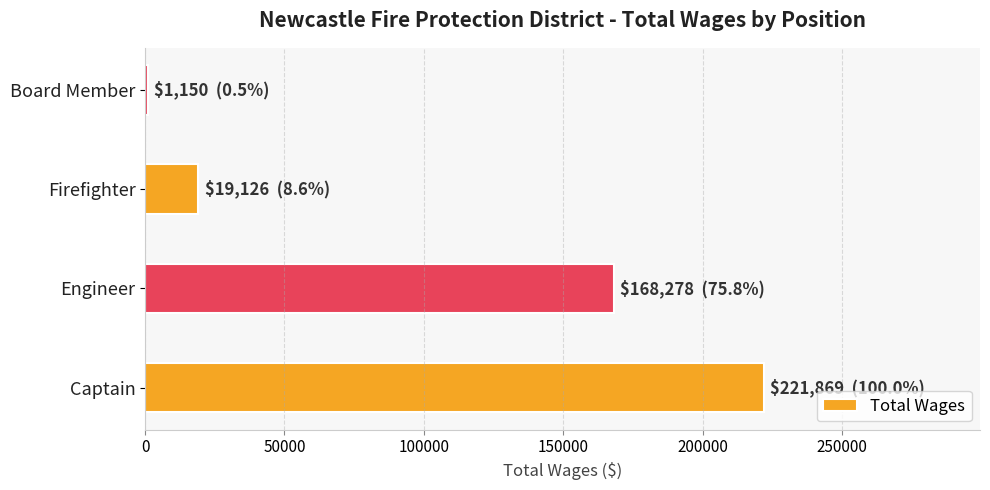

The value at Firefighter is 31375. True or false?

False